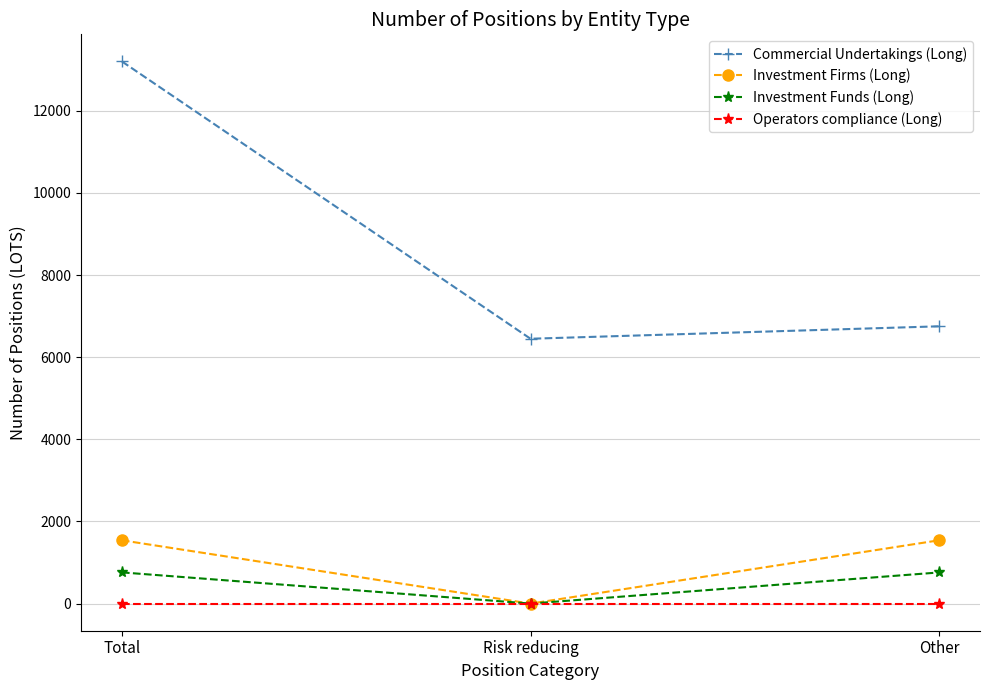

Rank the series by their maximum value, from lowest to highest.

Operators compliance (Long), Investment Funds (Long), Investment Firms (Long), Commercial Undertakings (Long)